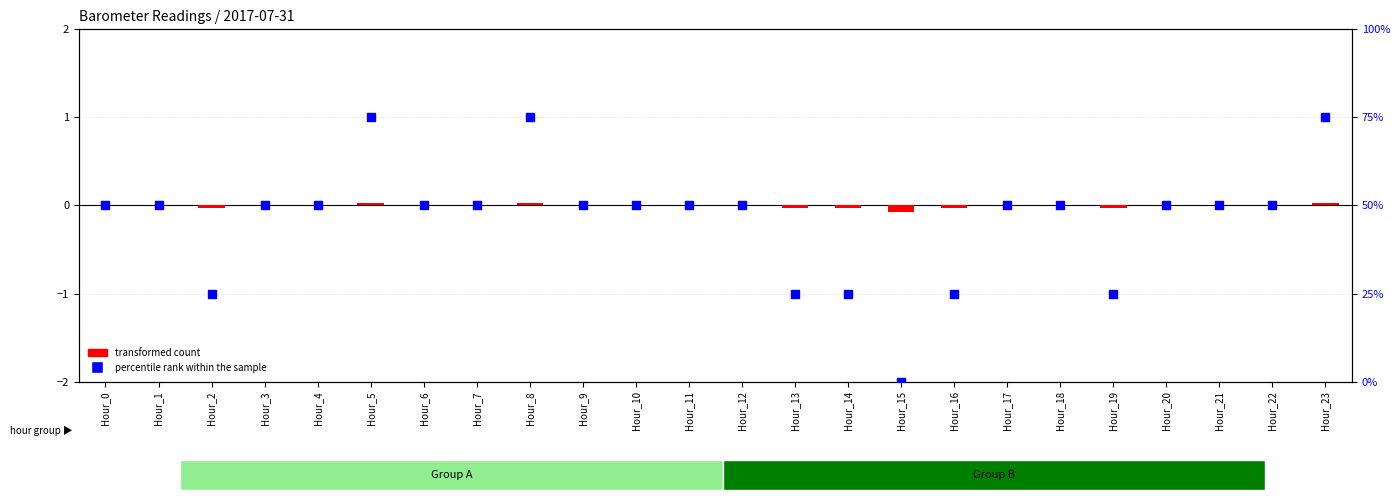

Which series contains the highest Y value?

percentile rank within the sample